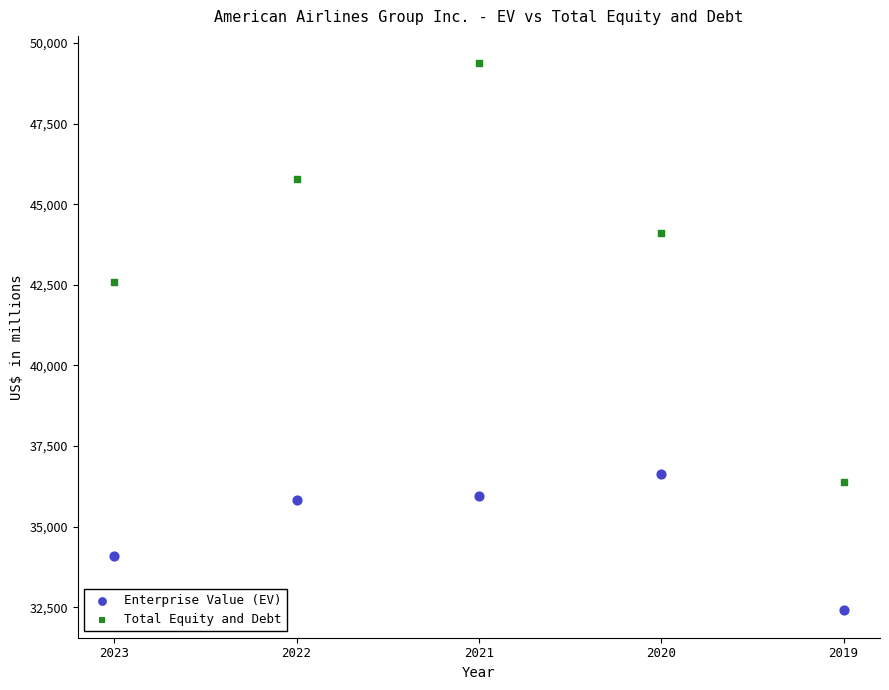

Across all data points, what is the average X value?

2021